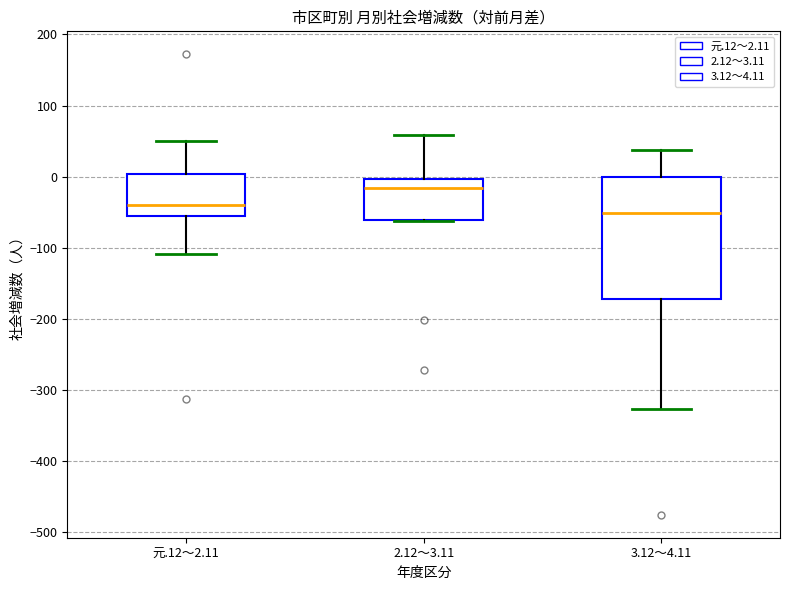

Reading left to right, transcribe this box plot: for each box, give where its median line is, the range the box spans, and where its two whiskers end, as read against the y-axis. The values are not printed on the chart, so give them approximately, as read against the axis.

元.12～2.11: median -40, box -50 to 0, whiskers -110 to 50
2.12～3.11: median -20, box -60 to 0, whiskers -60 to 60
3.12～4.11: median -50, box -170 to 0, whiskers -330 to 40